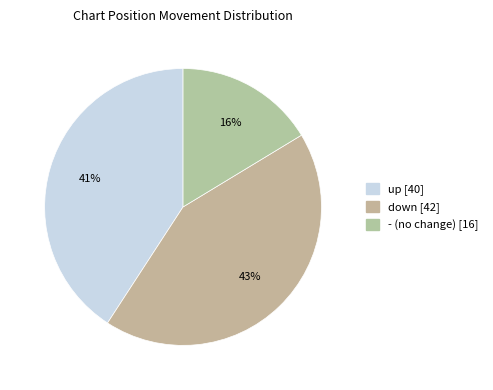

How many slices are in this pie chart?

3